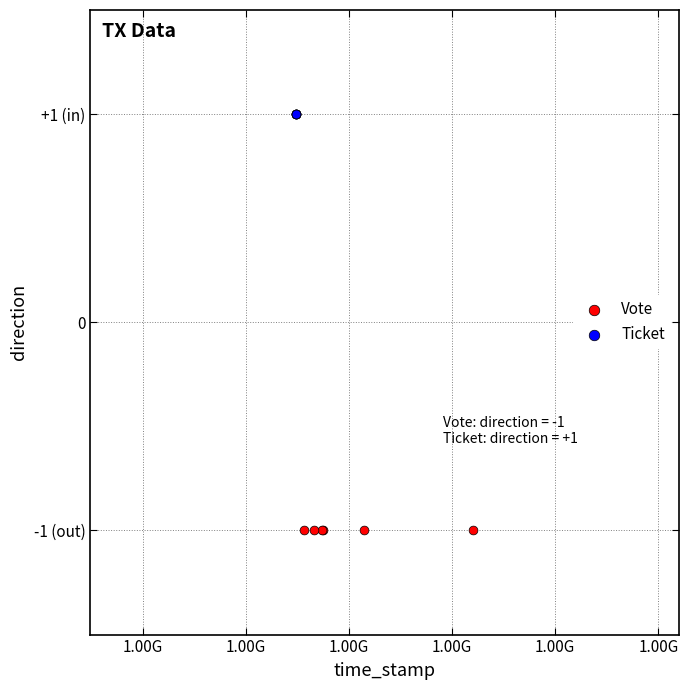

Which series contains the lowest Y value?

Vote